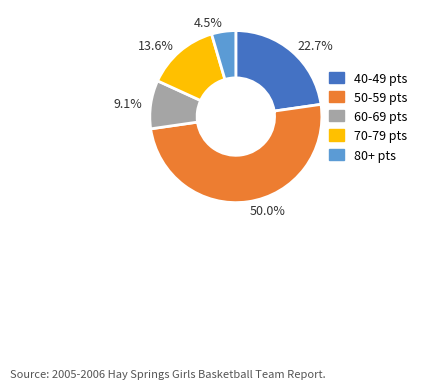

Which slice is the smallest?

4.5%